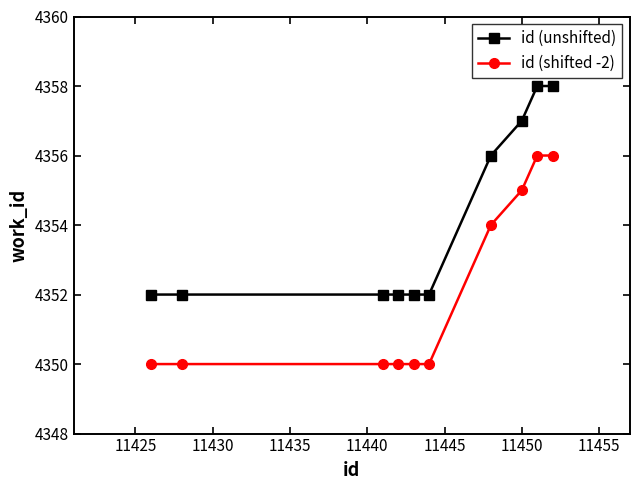

What is the greatest value displayed?

4358